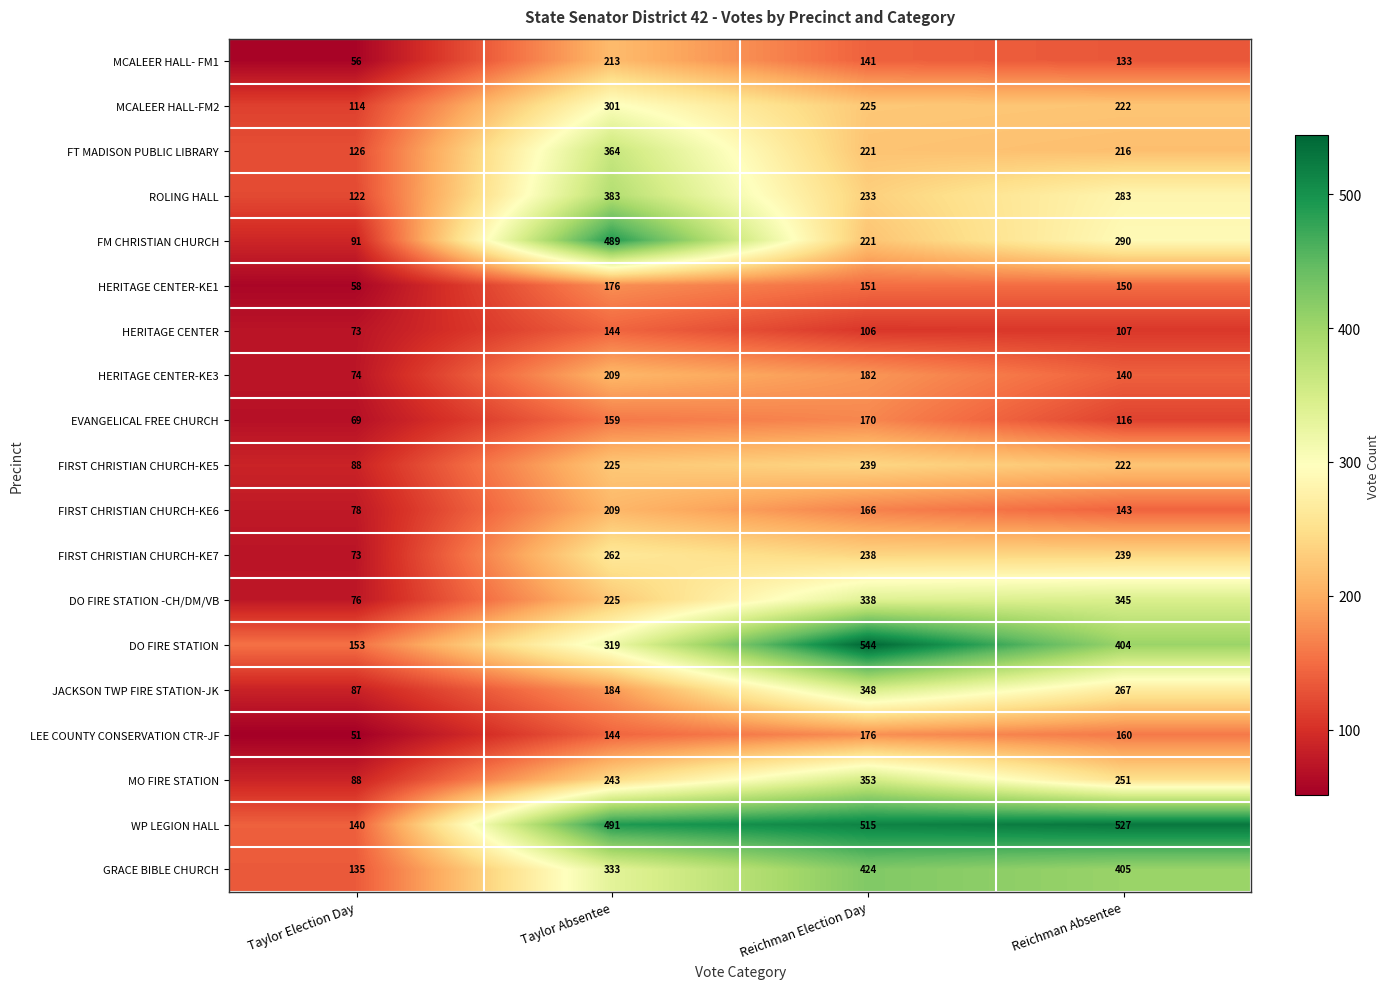

Where is LEE COUNTY CONSERVATION CTR-JF nearest to the value 113?

Taylor Absentee